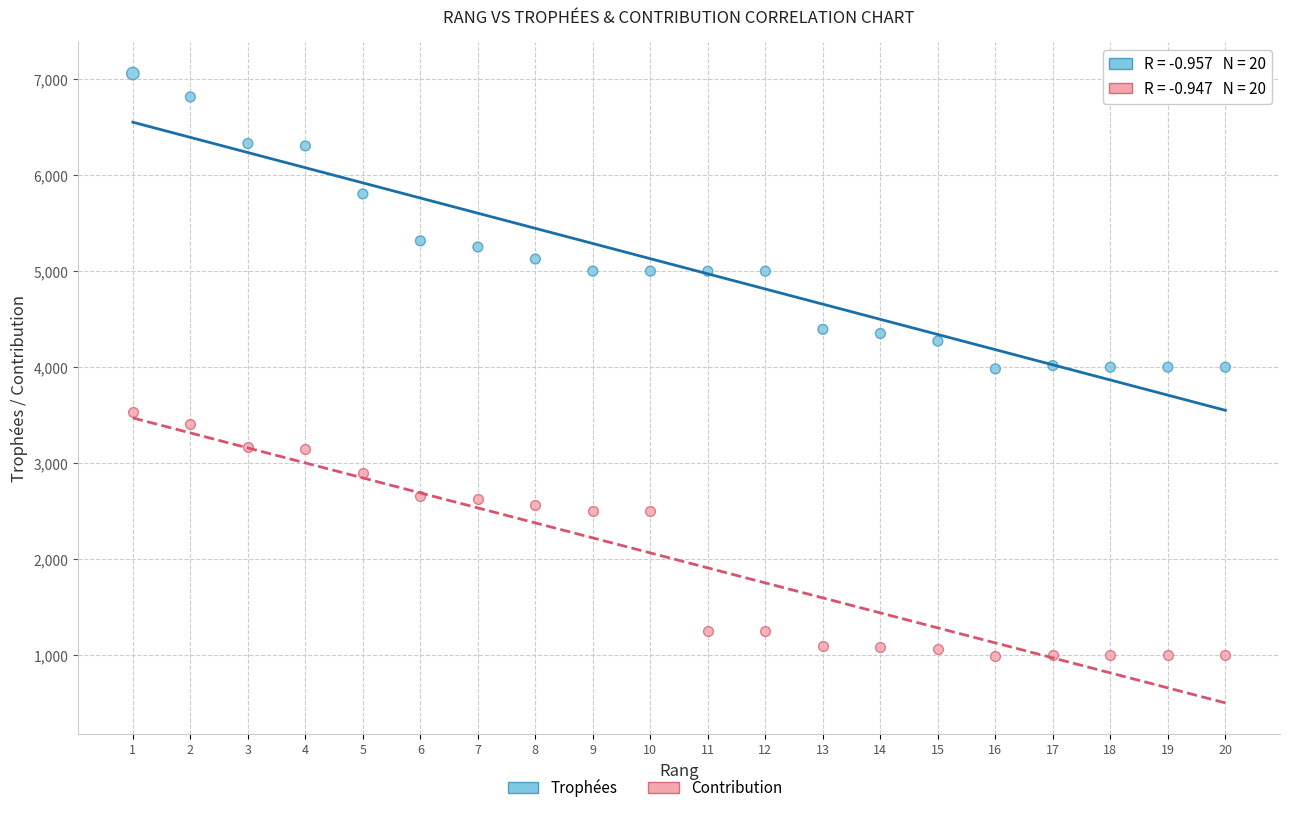

Across all data points, what is the range of X values (max minus min)?

19